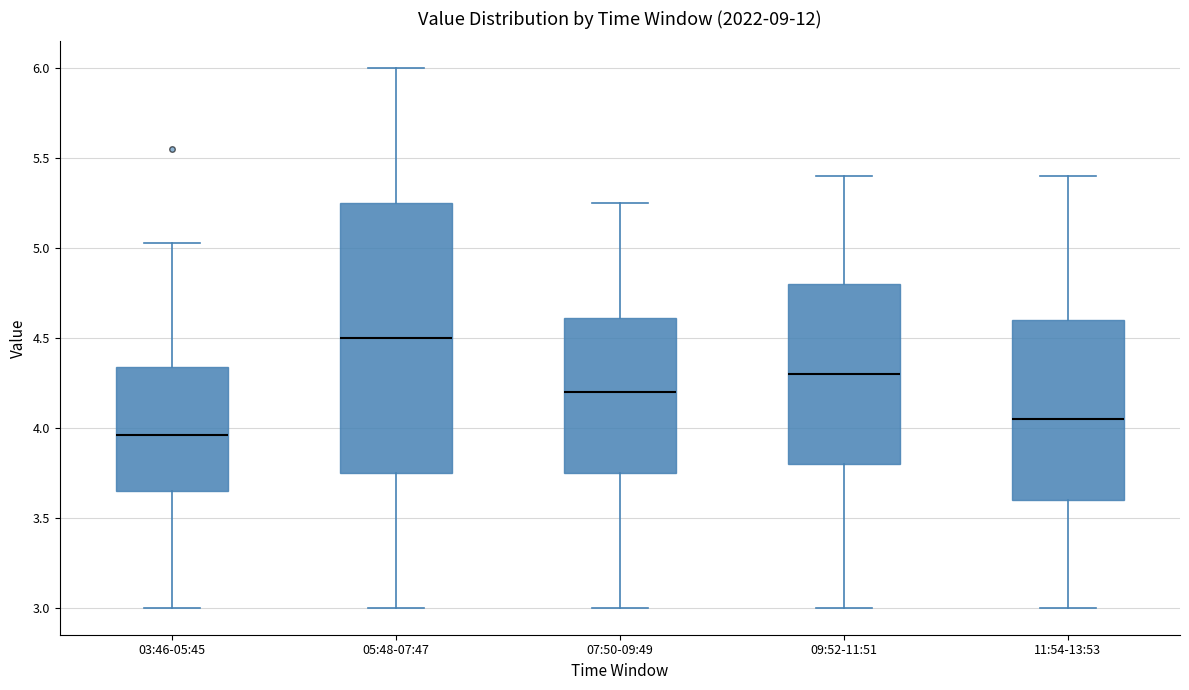

Comparing the boxes themselves (not the whiskers), which one is the tallest?

05:48-07:47